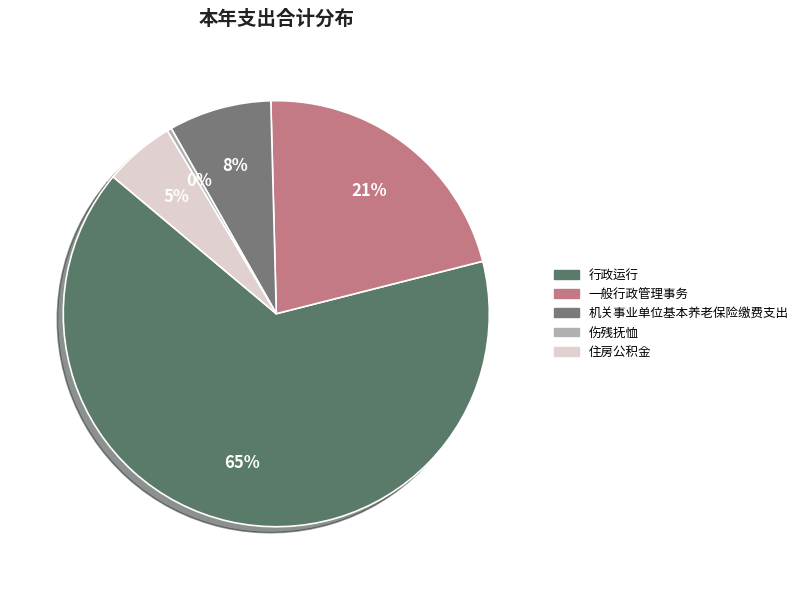

Approximately how many times larger is the value at 一般行政管理事务 compared to 伤残抚恤?

62.3